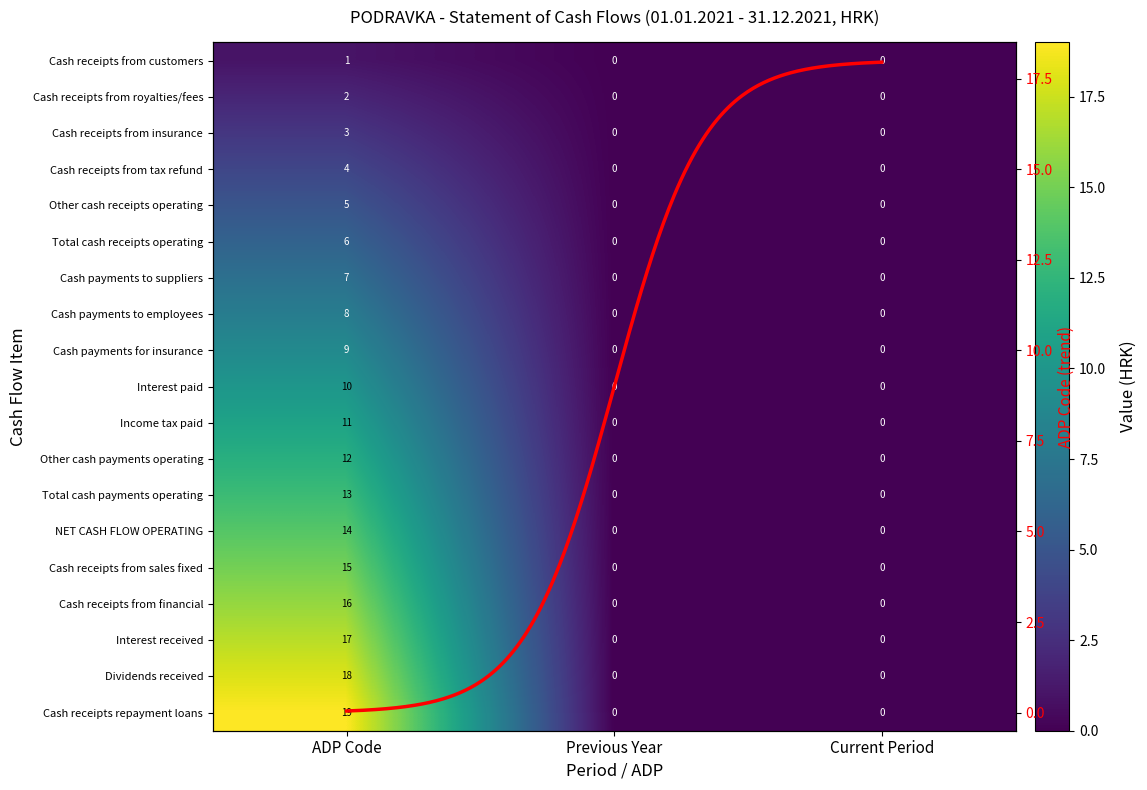

Which series has the widest spread of values?

Cash receipts repayment loans